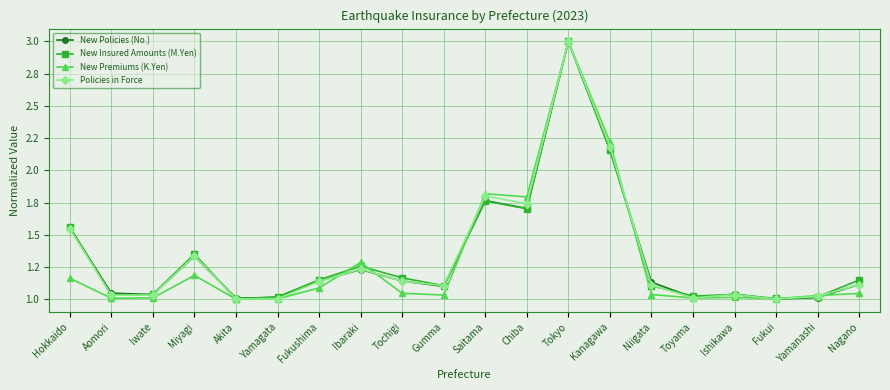

What are all the series names shown in the legend?

New Policies (No.), New Insured Amounts (M.Yen), New Premiums (K.Yen), Policies in Force